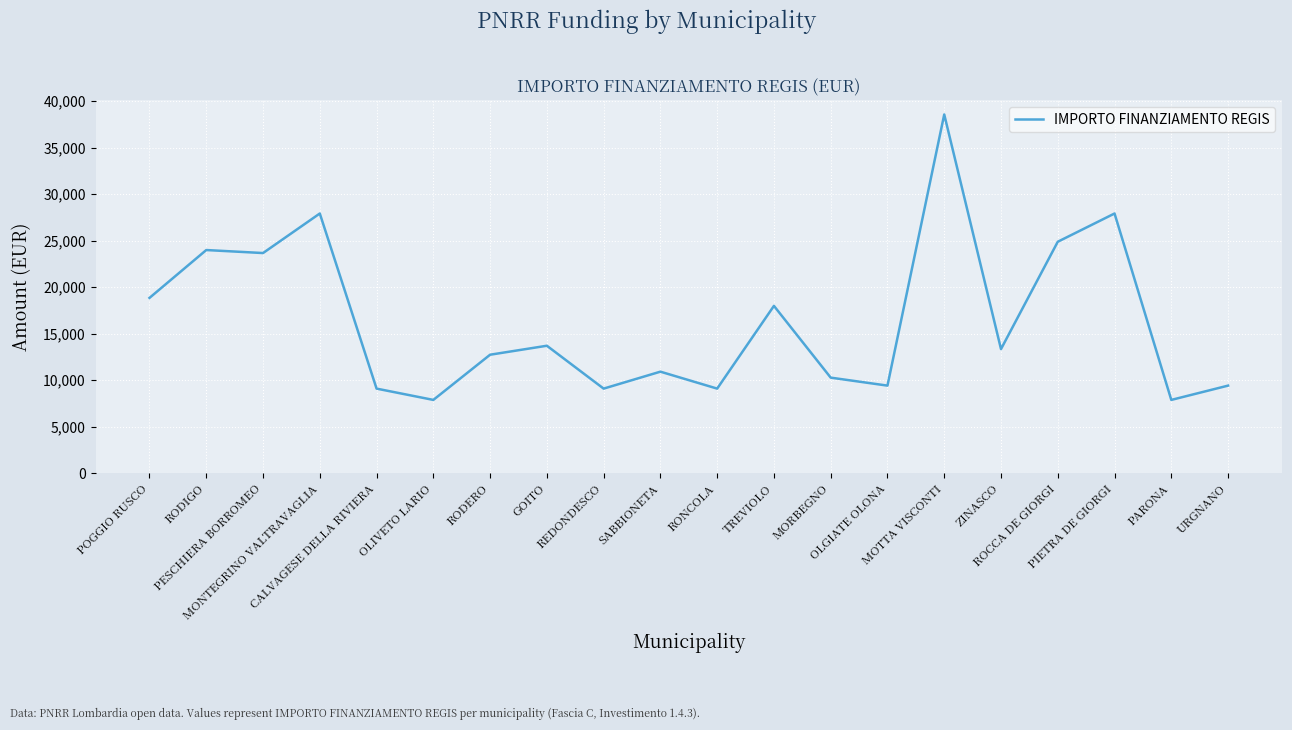

What position from the left is CALVAGESE DELLA RIVIERA?

5